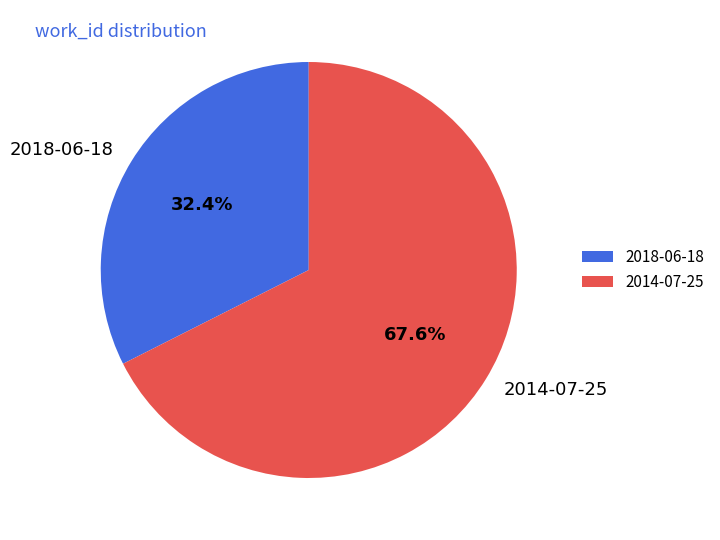

Which has a higher value, 2018-06-18 or 2014-07-25?

2014-07-25